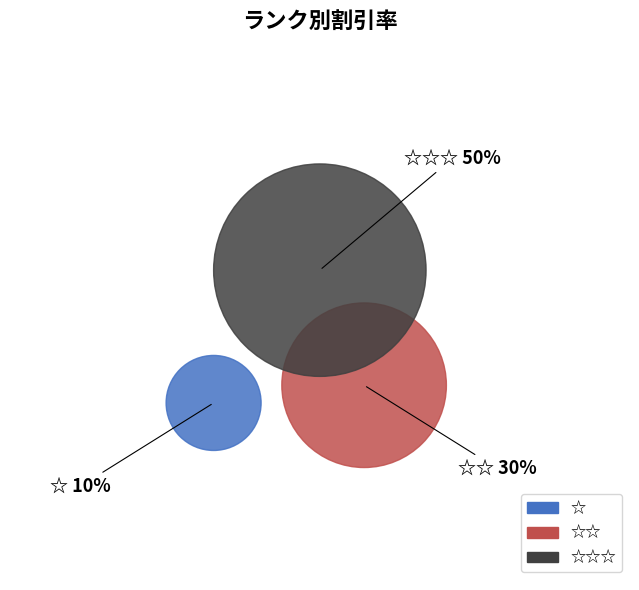

Count the number of slices in the pie.

3